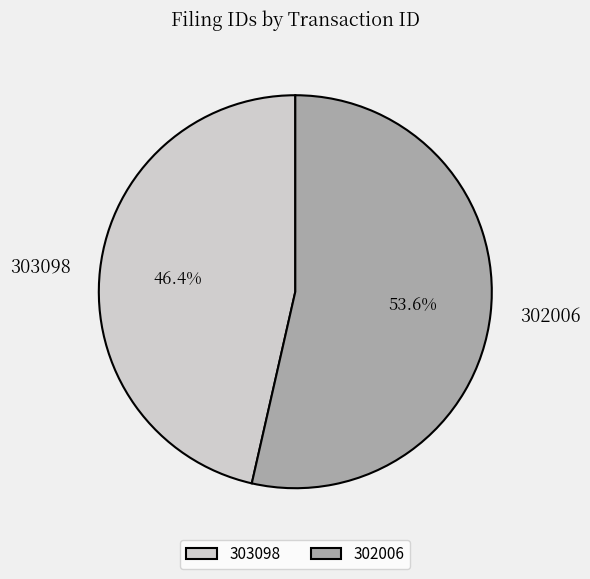

Is it true that 303098 is 58% of the pie?

False